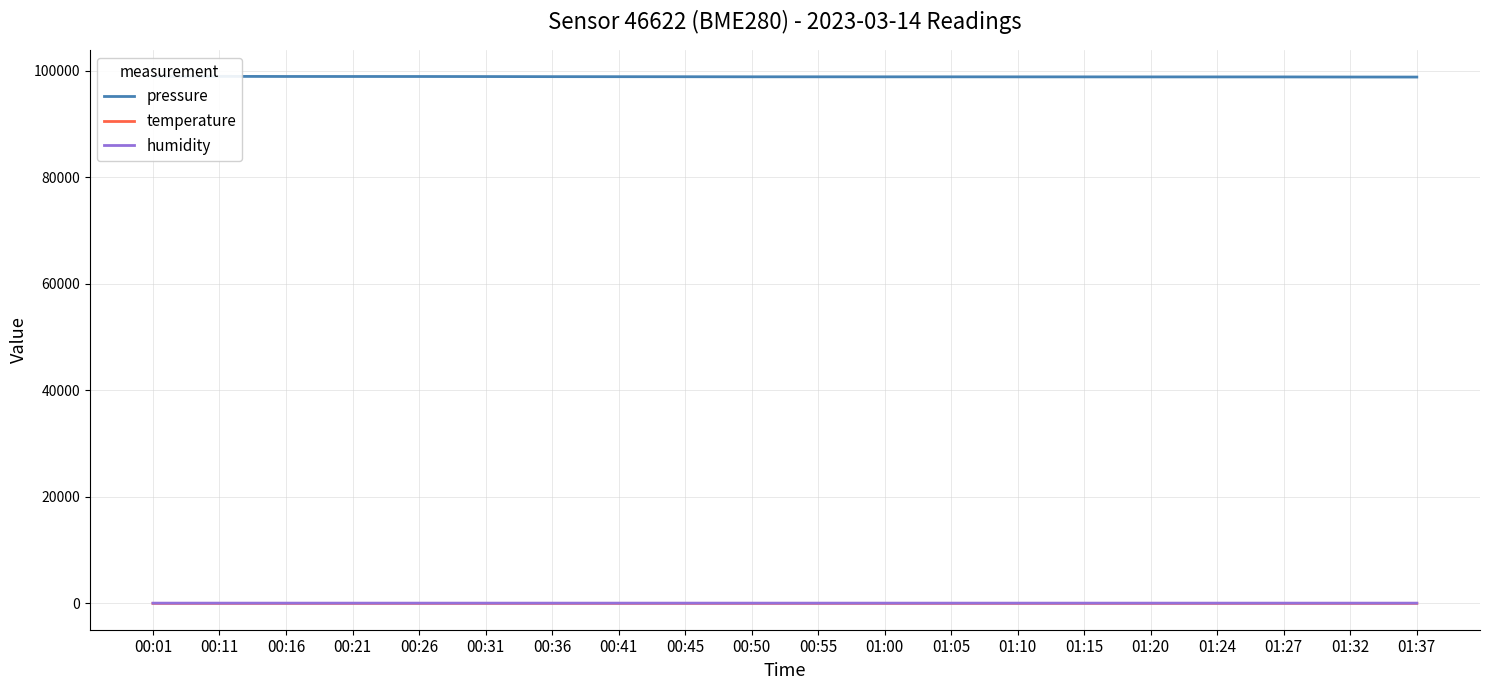

True or false: pressure and humidity intersect in this chart.

False